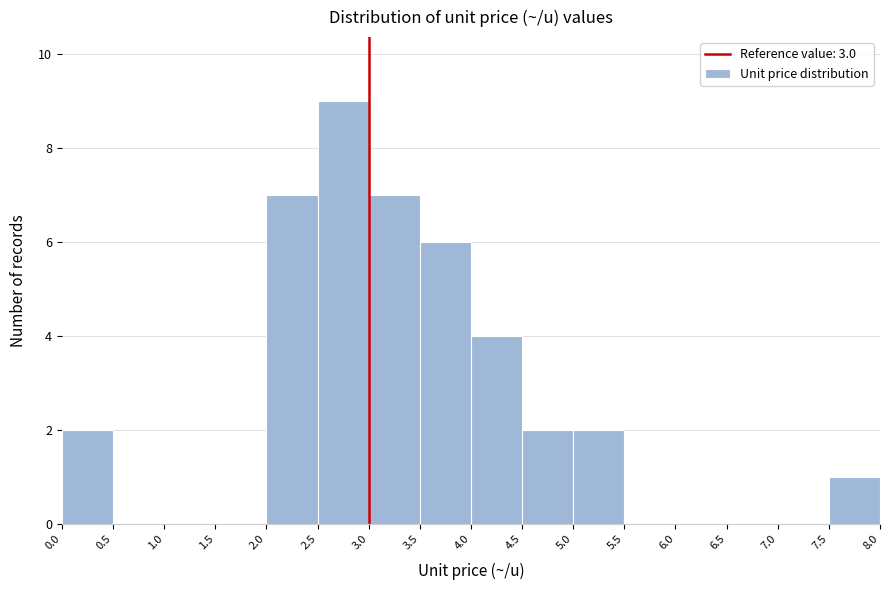

How tall is the bar that spans 0.0 to 0.5 on the x-axis? The values are not printed on the chart, so give them approximately, as read against the axis.

2